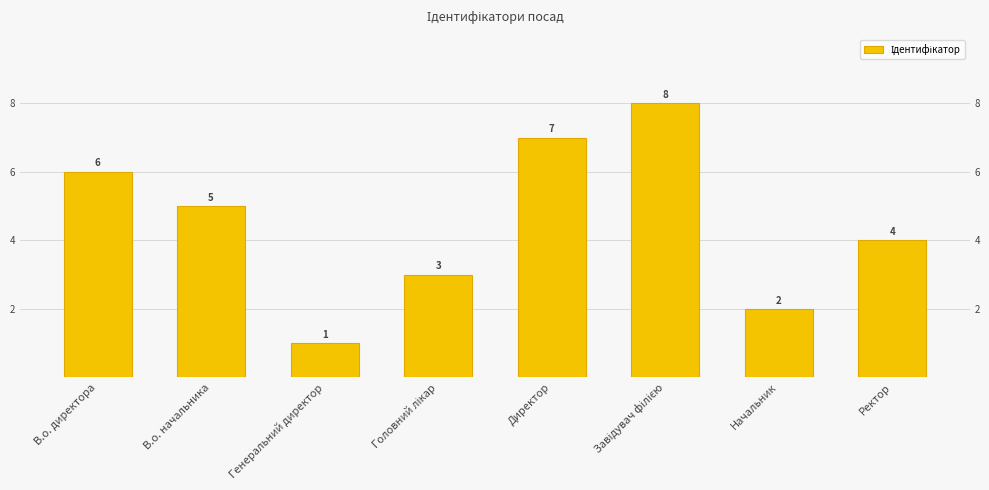

What is the change in value from Завідувач філією to Ректор?

-4